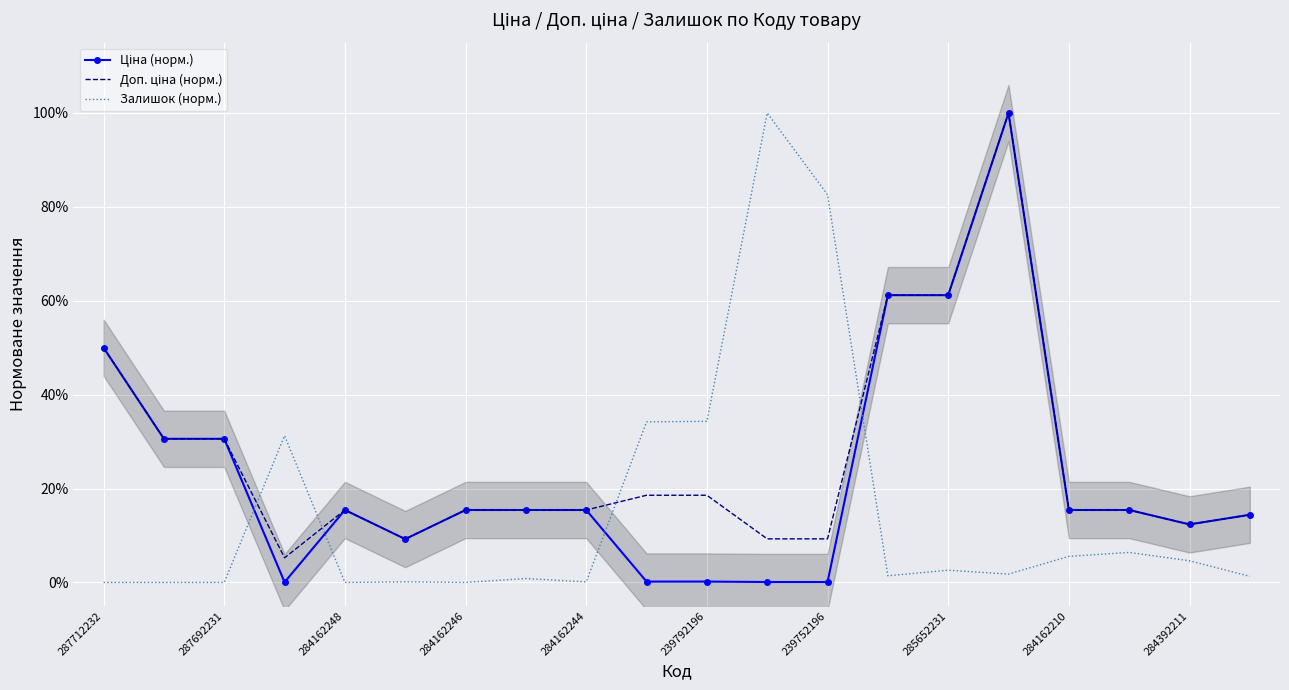

The Залишок (норм.) series shows 0.8 at 239752196. True or false?

True